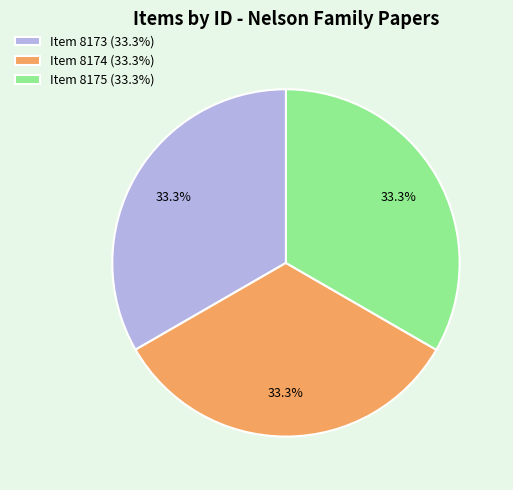

To the nearest percent, what percentage of the pie is Item 8175?

33%